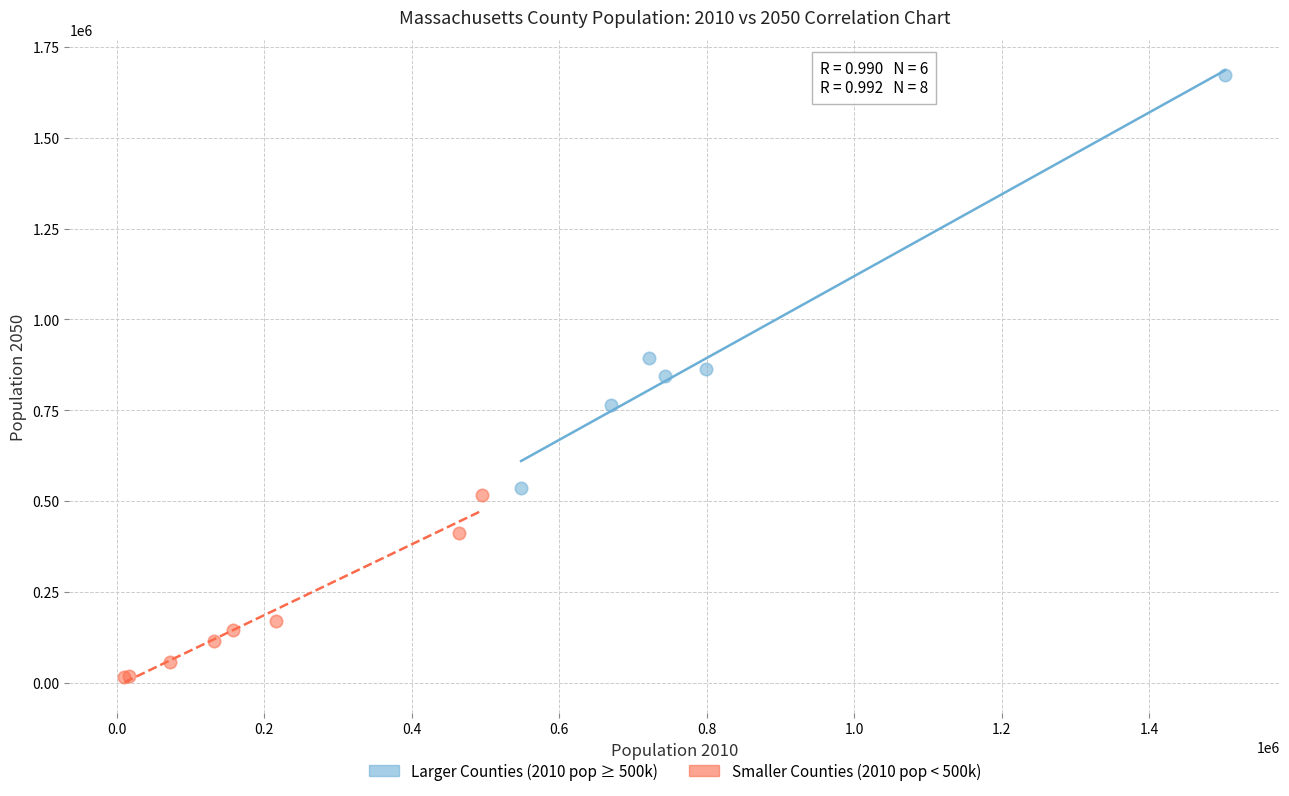

Which series has the widest spread of Y values?

Larger Counties (2010 pop ≥ 500k)